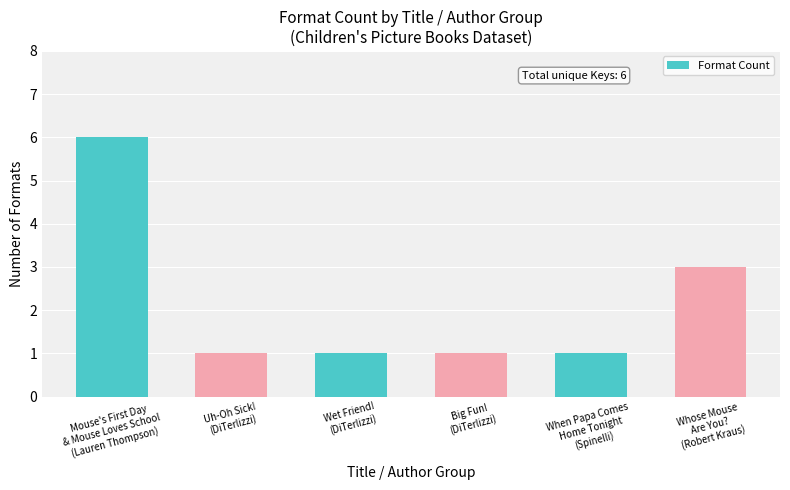

What is the difference between the second highest and minimum values?

2